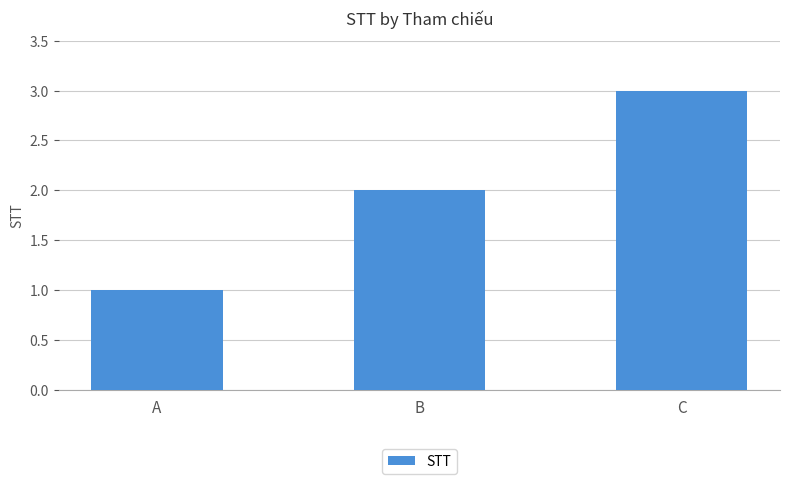

List the labels in order of value, smallest first.

A, B, C